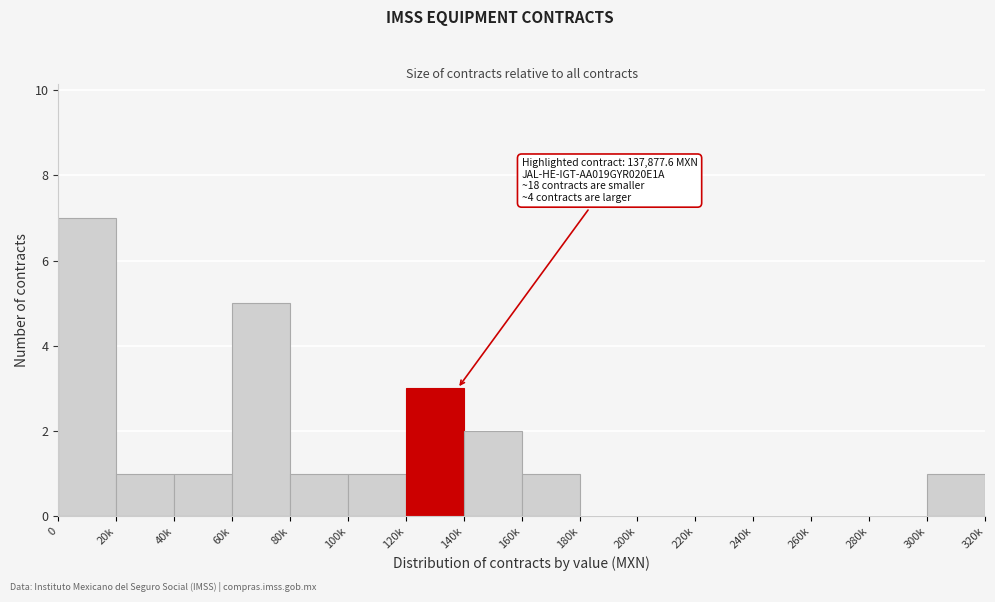

Reading left to right, what are all the values shown in this chart?

0=7	20k=1	40k=1	60k=5	80k=1	100k=1	120k=3	140k=2	160k=1	180k=0	200k=0	220k=0	240k=0	260k=0	280k=0	300k=1